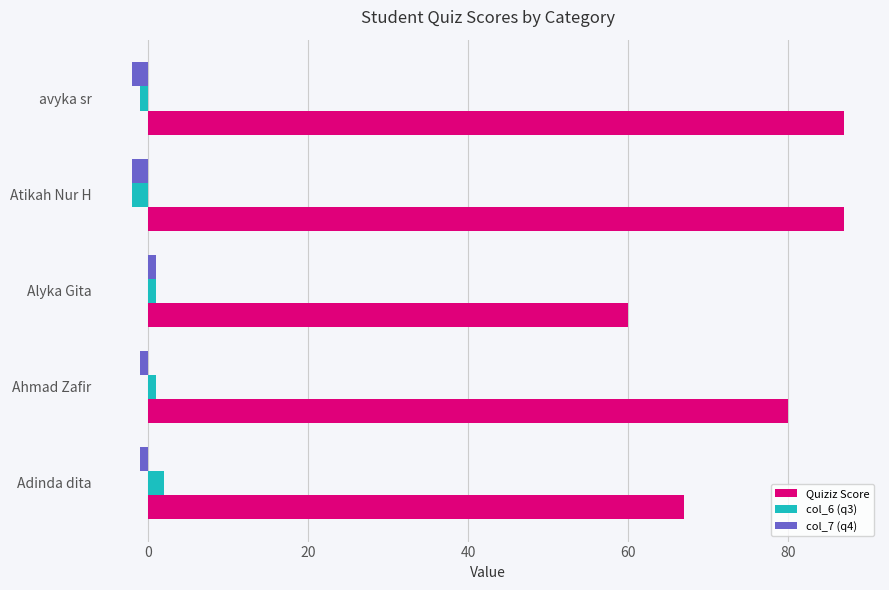

Is the value of col_6 (q3) at avyka sr greater than the value of Quiziz Score at Adinda dita?

No